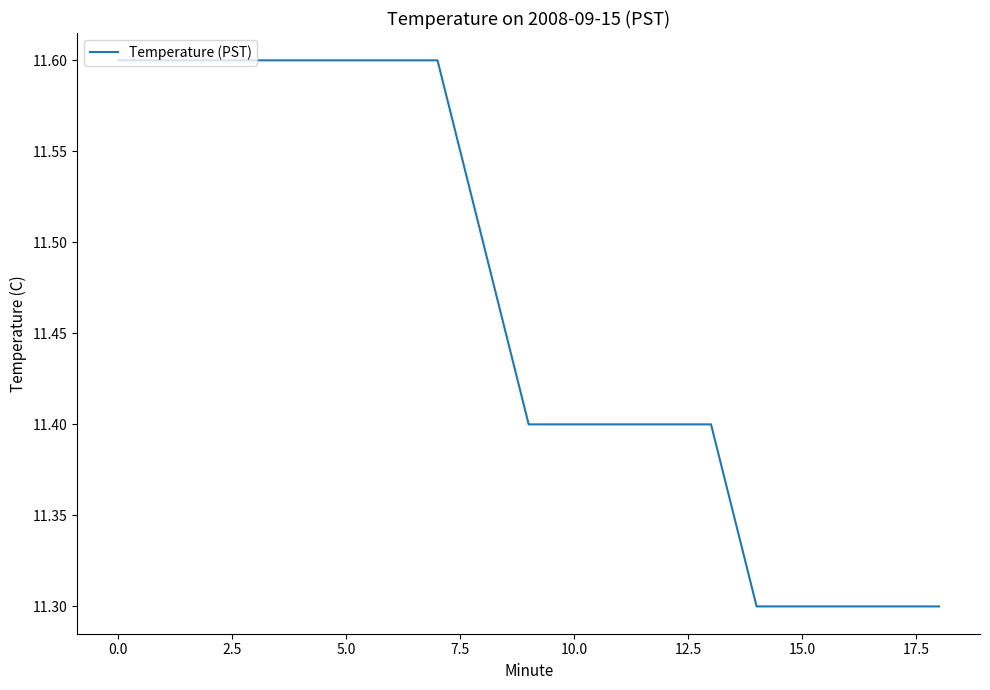

What is the greatest value displayed?

11.6